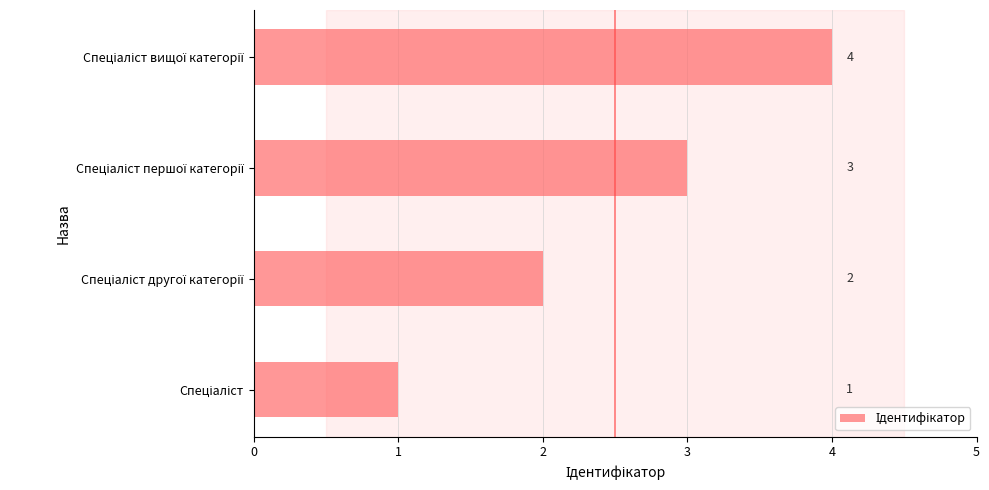

What is the difference between the maximum and minimum values?

3